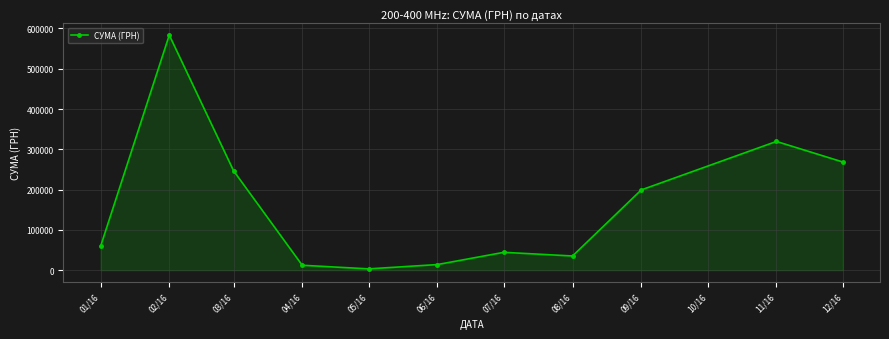

What is the average value?

162301.0